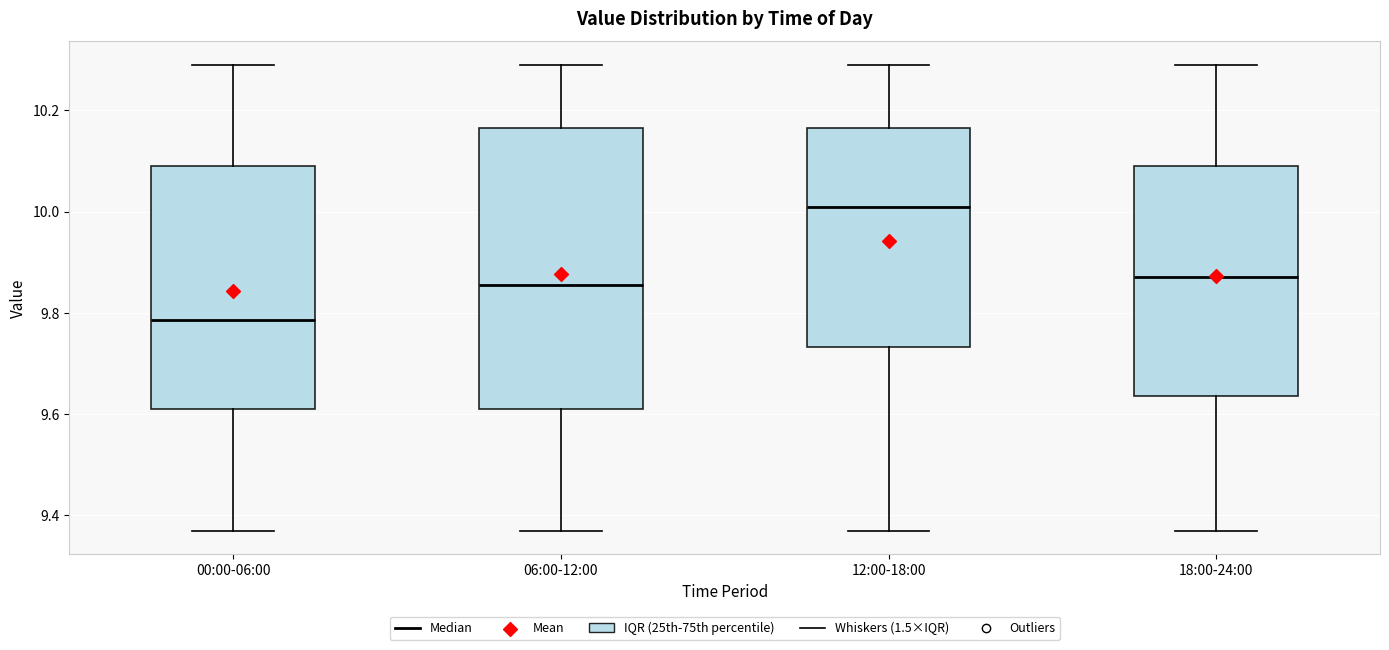

Where is the lower edge of the box for 06:00-12:00 on the y-axis? The values are not printed on the chart, so give them approximately, as read against the axis.

9.62